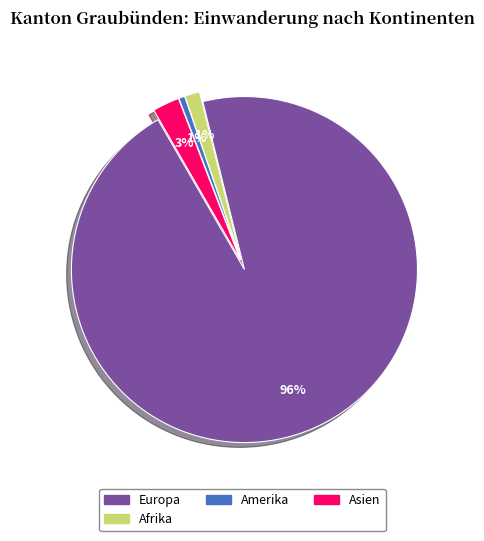

Count the number of slices in the pie.

4